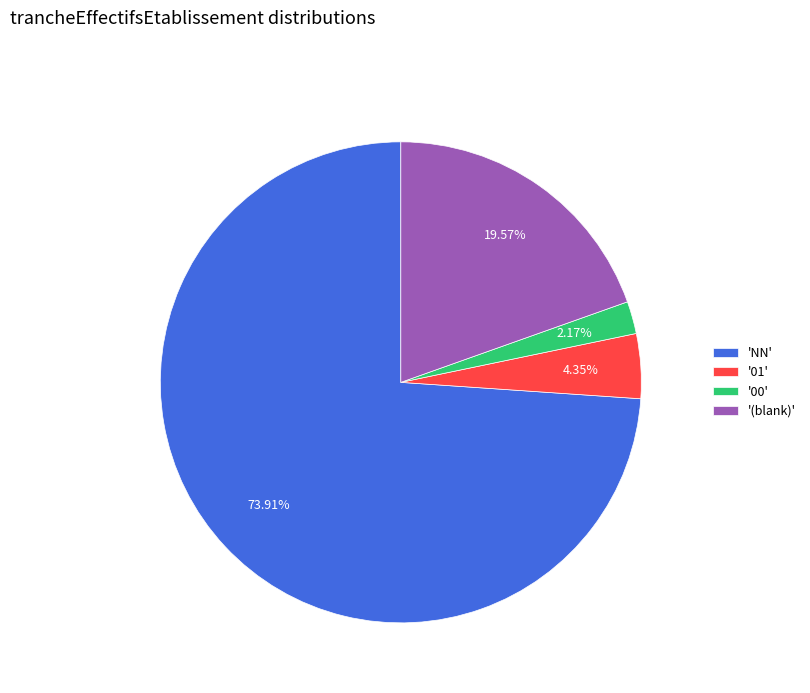

Is the sum of 'NN' and '00' greater than half?

Yes